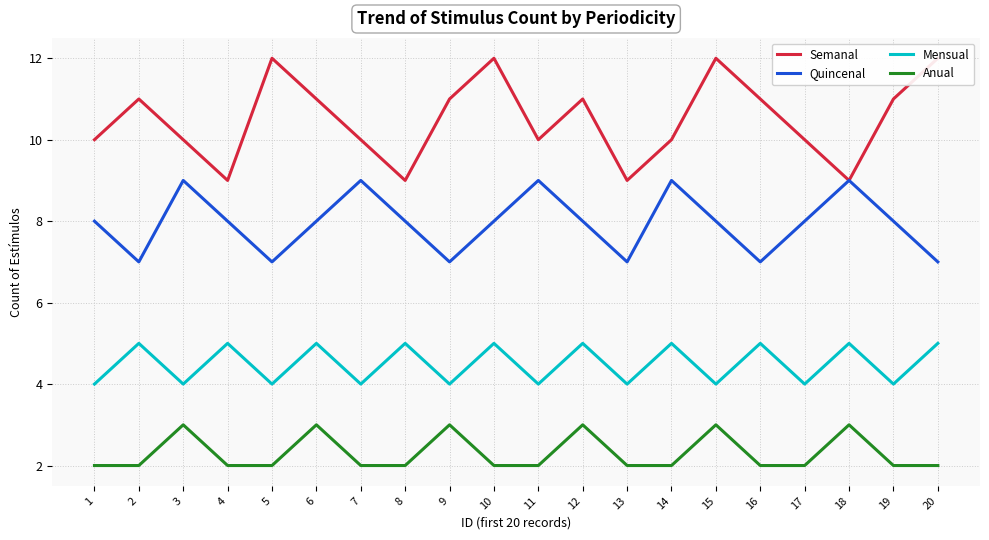

True or false: Semanal and Mensual cross at least once.

False